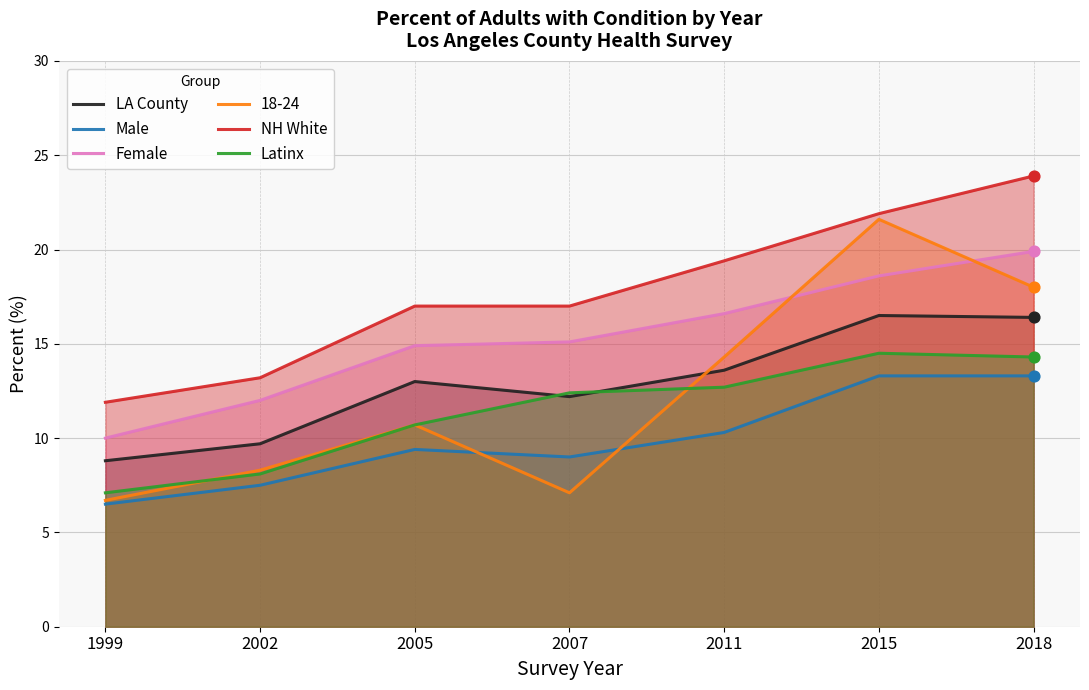

What are all the series names shown in the legend?

LA County, Male, Female, 18-24, NH White, Latinx